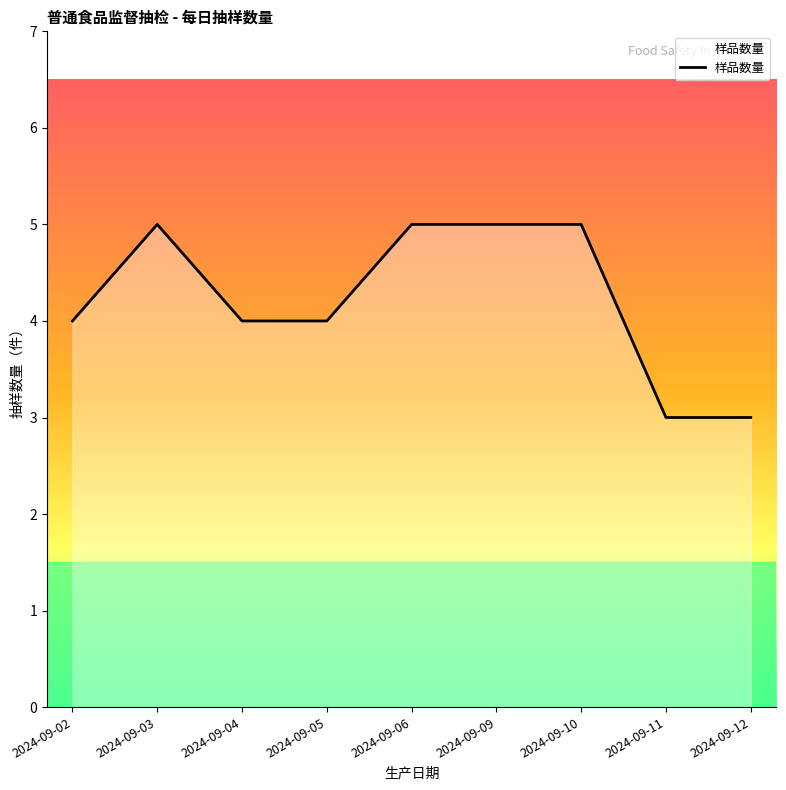

True or false: the data shows 5 at 2024-09-11.

False